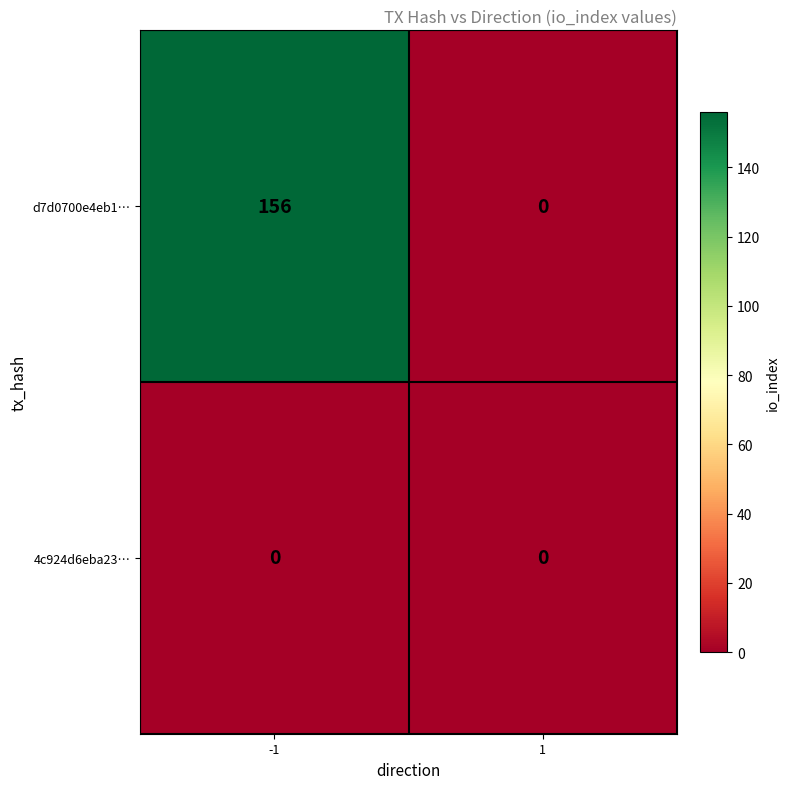

Reading left to right, what are all the values shown in this chart?

d7d0700e4eb1…: -1=156	1=0
4c924d6eba23…: -1=0	1=0